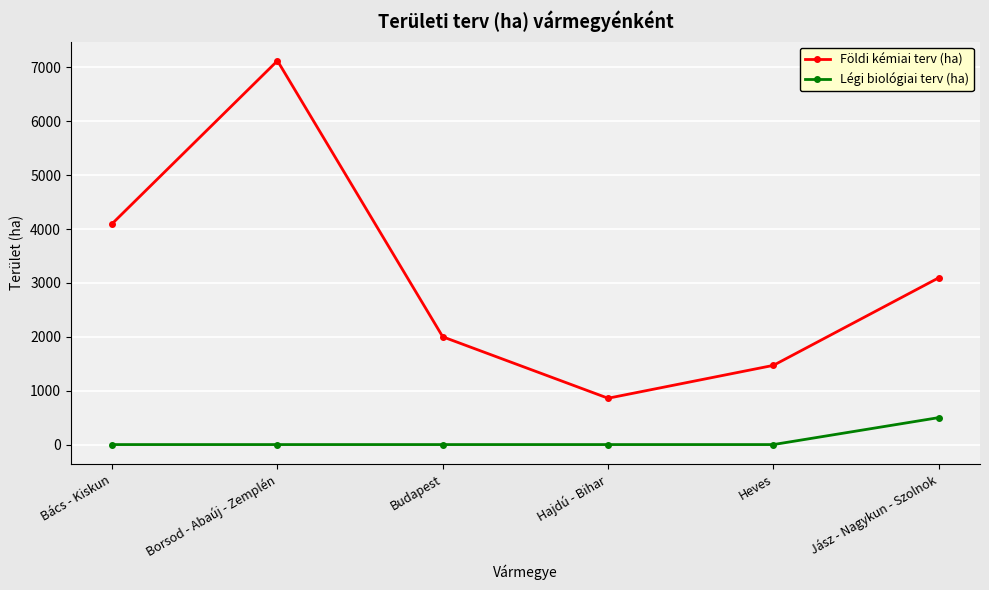

True or false: Földi kémiai terv (ha) and Légi biológiai terv (ha) cross at least once.

False